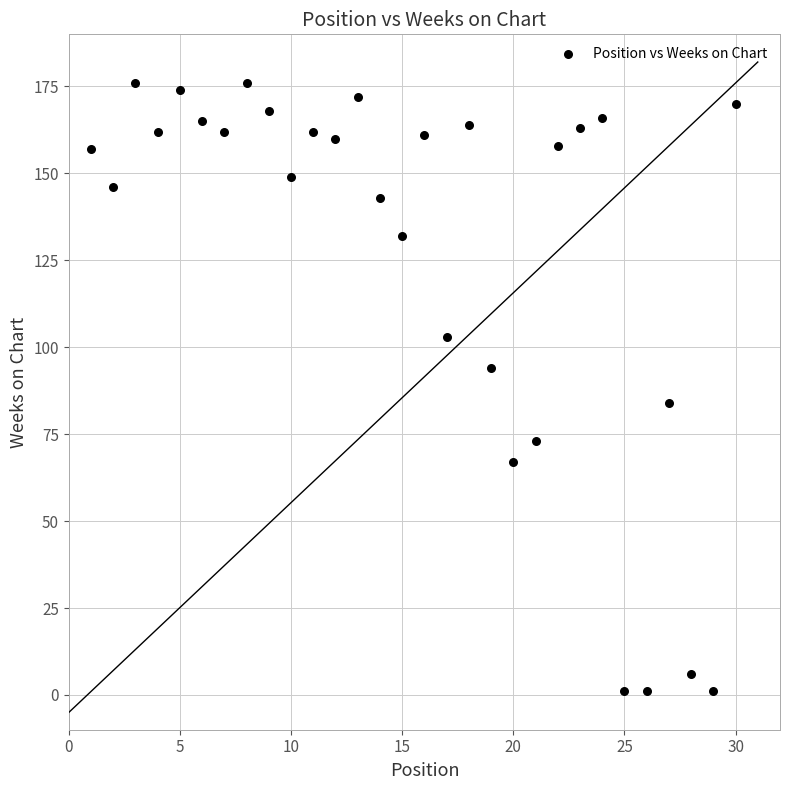

What is the range of Y values (max minus min)?

175